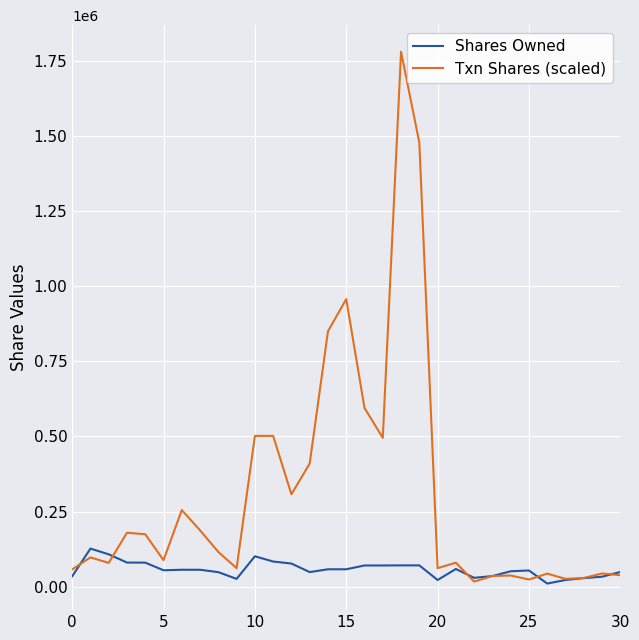

List the series in order of their peak value, lowest first.

Shares Owned, Txn Shares (scaled)